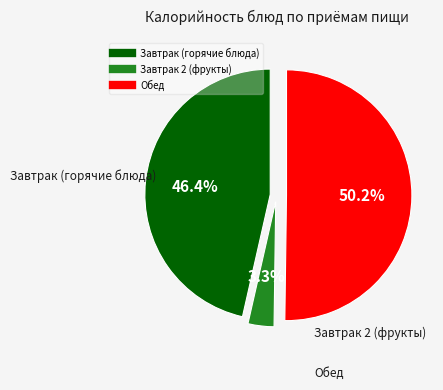

How many slices are in this pie chart?

3